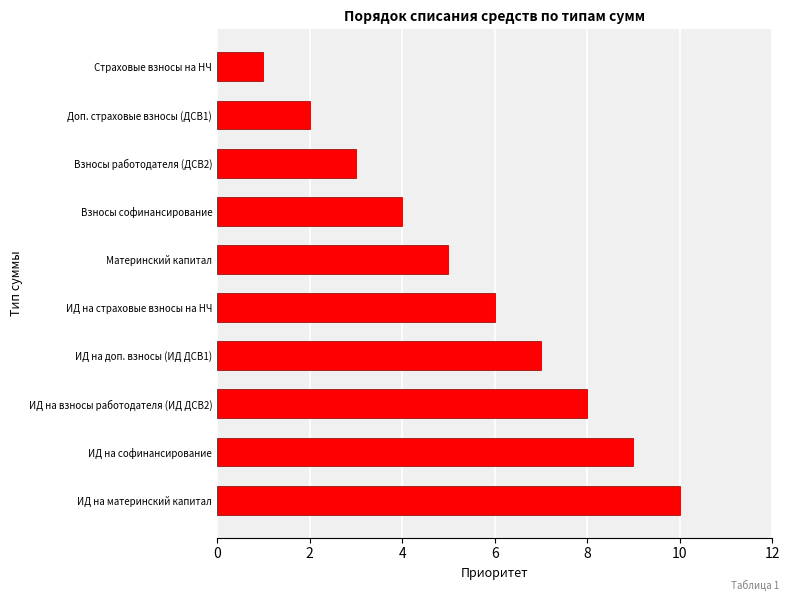

Is it true that the value at Доп. страховые взносы (ДСВ1) is 3?

False